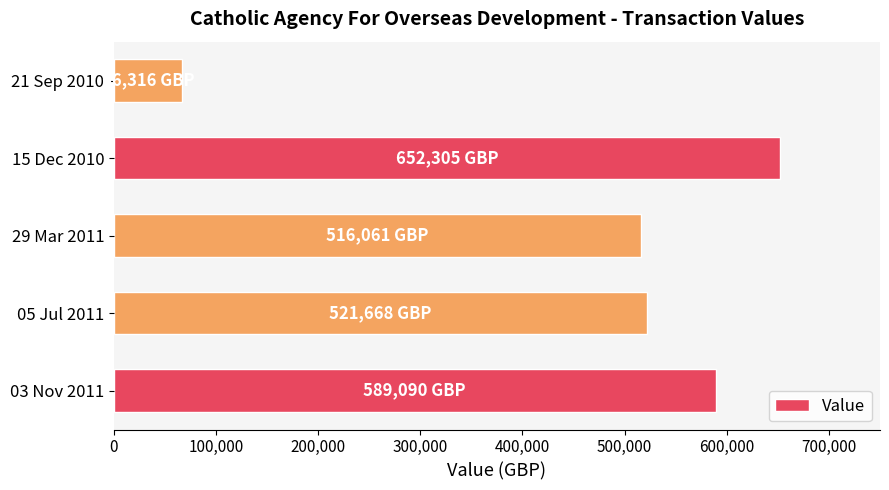

What is the change in value from 29 Mar 2011 to 15 Dec 2010?

+136244